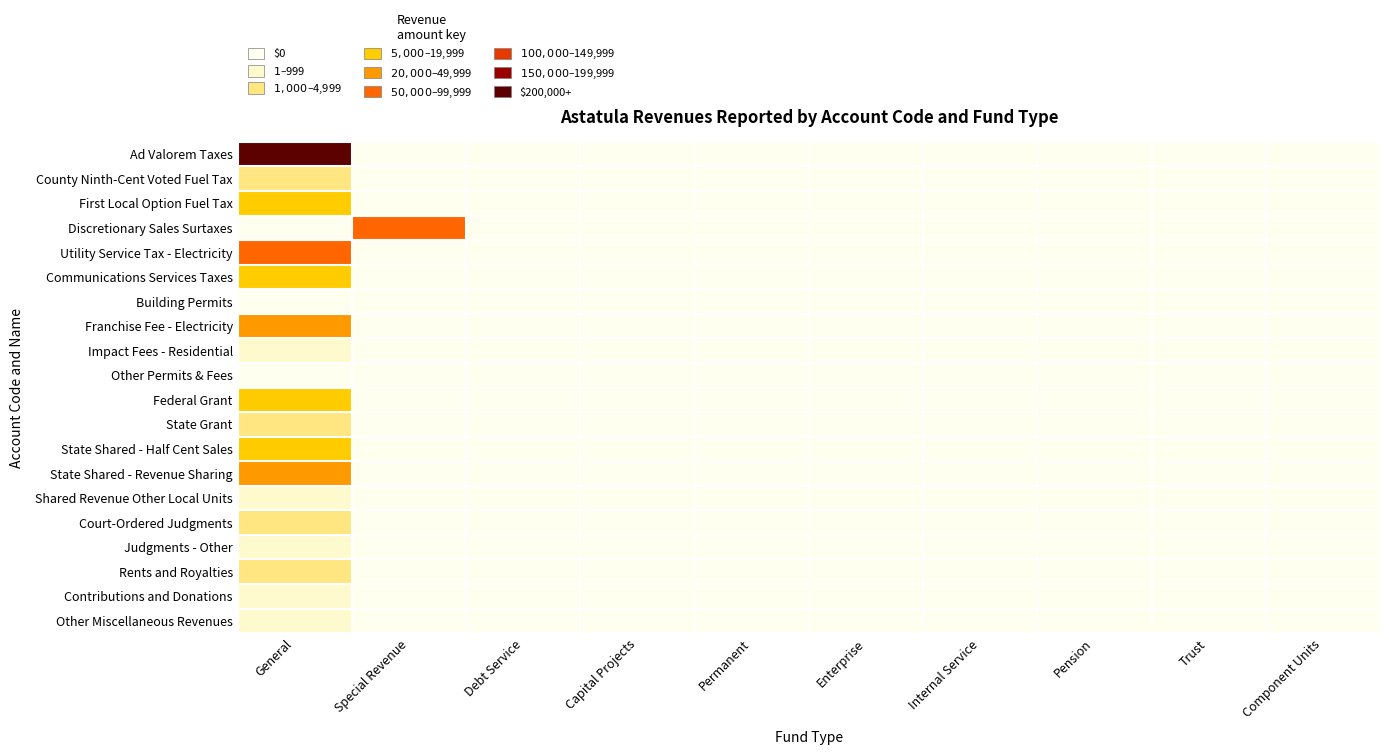

Which series has the largest total across all categories?

Ad Valorem Taxes